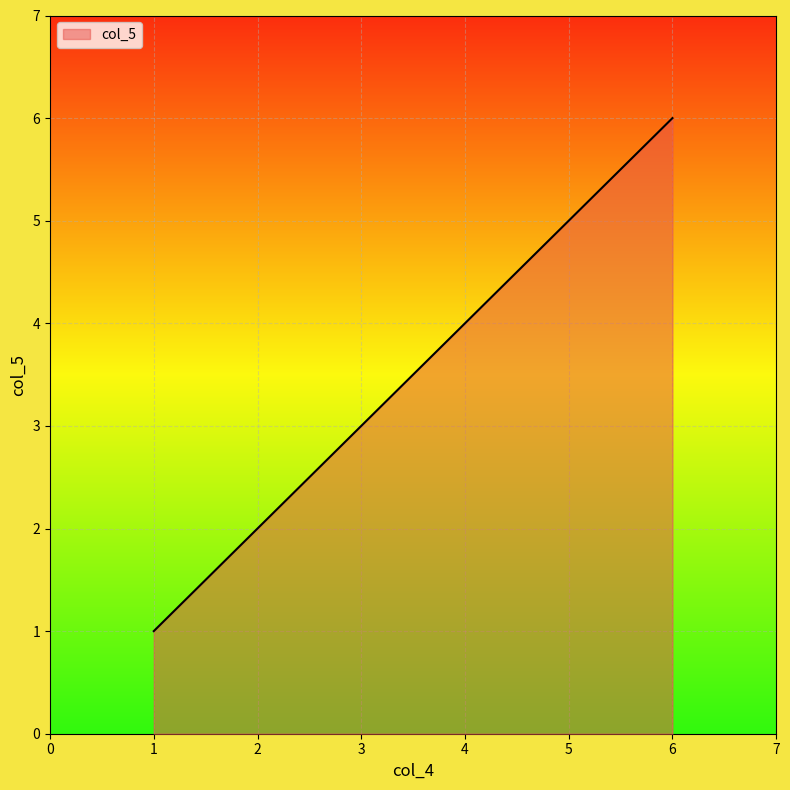

The chart shows a value of 4 at 4. True or false?

True